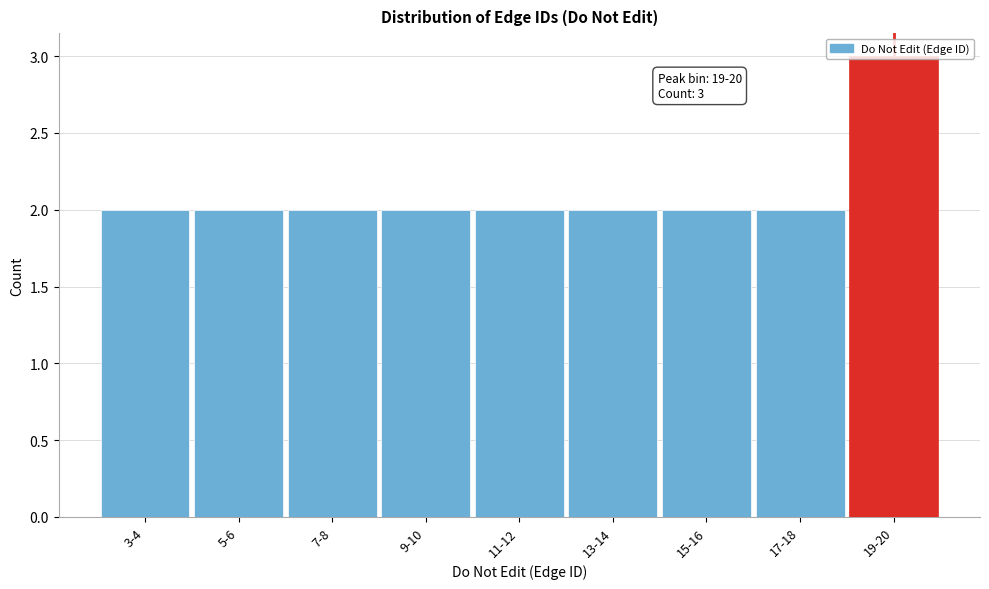

What is the value of the 1st bar from the left?

2